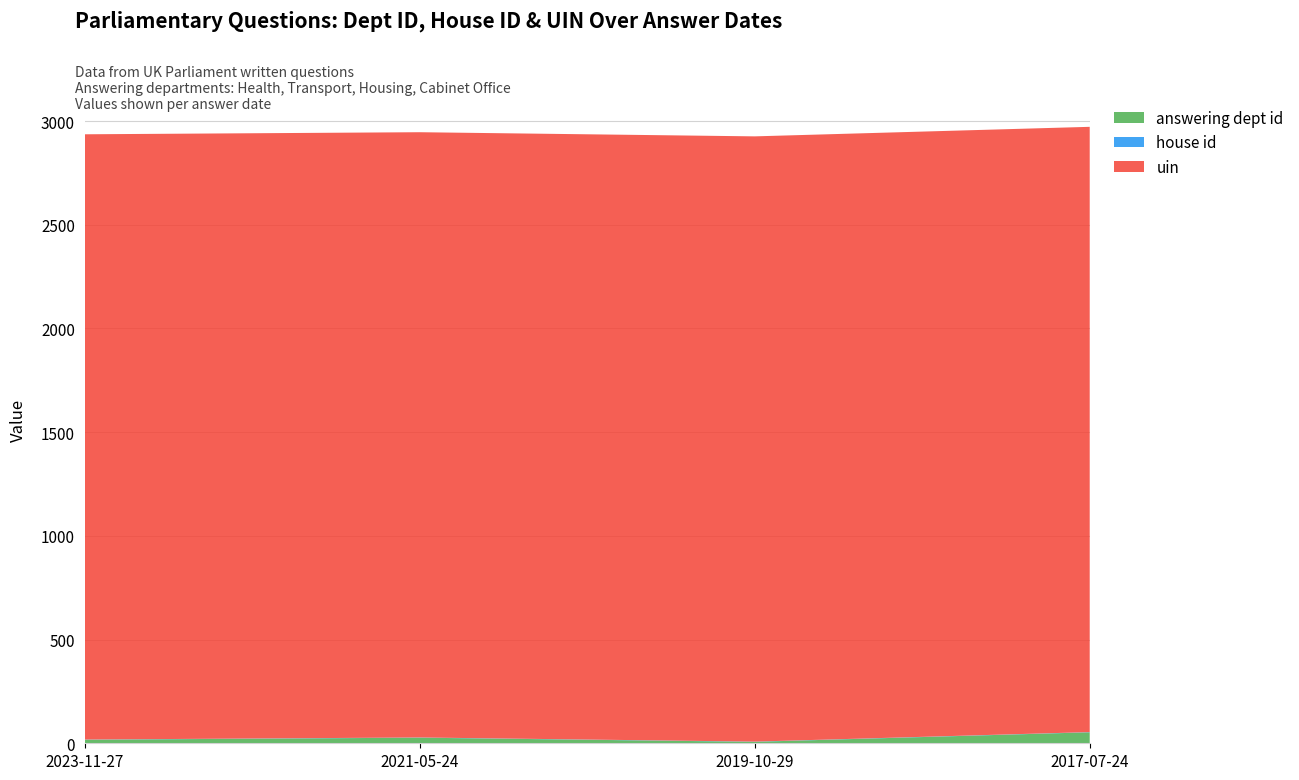

Reading left to right, extract all data points from this chart.

answering dept id: 2023-11-27=17	2021-05-24=27	2019-10-29=7	2017-07-24=53
house id: 2023-11-27=1	2021-05-24=1	2019-10-29=1	2017-07-24=1
uin: 2023-11-27=2918	2021-05-24=2918	2019-10-29=2918	2017-07-24=2918